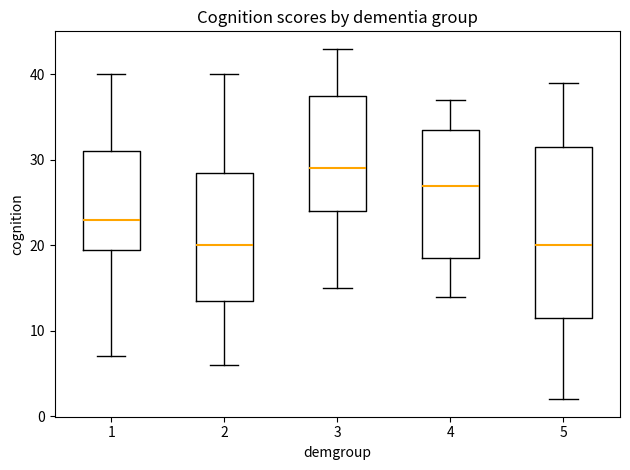

Reading left to right, transcribe this box plot: for each box, give where its median line is, the range the box spans, and where its two whiskers end, as read against the y-axis. The values are not printed on the chart, so give them approximately, as read against the axis.

1: median 23, box 20 to 31, whiskers 7 to 40
2: median 20, box 14 to 29, whiskers 6 to 40
3: median 29, box 24 to 38, whiskers 15 to 43
4: median 27, box 19 to 34, whiskers 14 to 37
5: median 20, box 12 to 32, whiskers 2 to 39